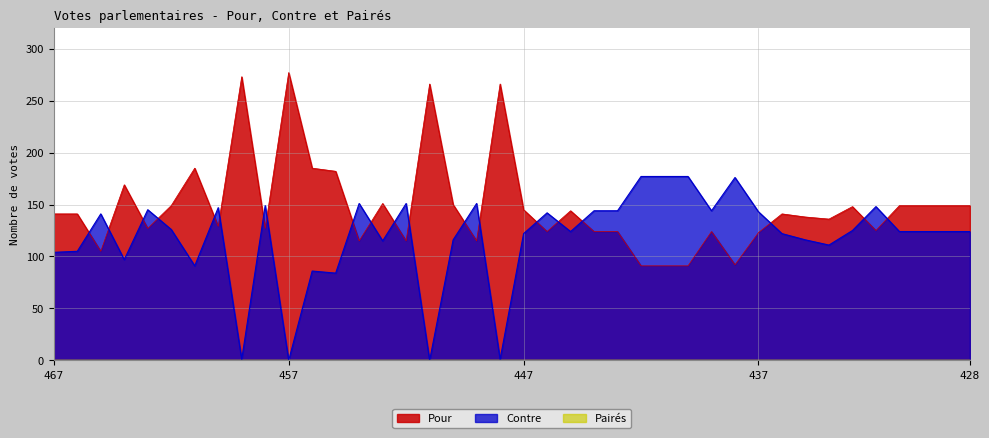

What is the value of the Pour point at the 13th from the left?

182